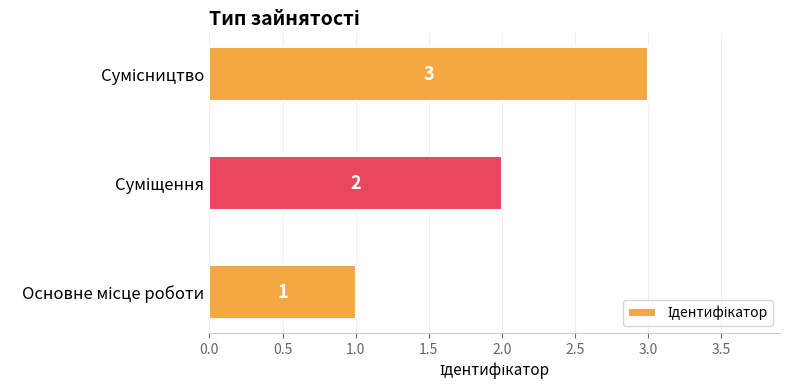

How many data points are less than 2?

1